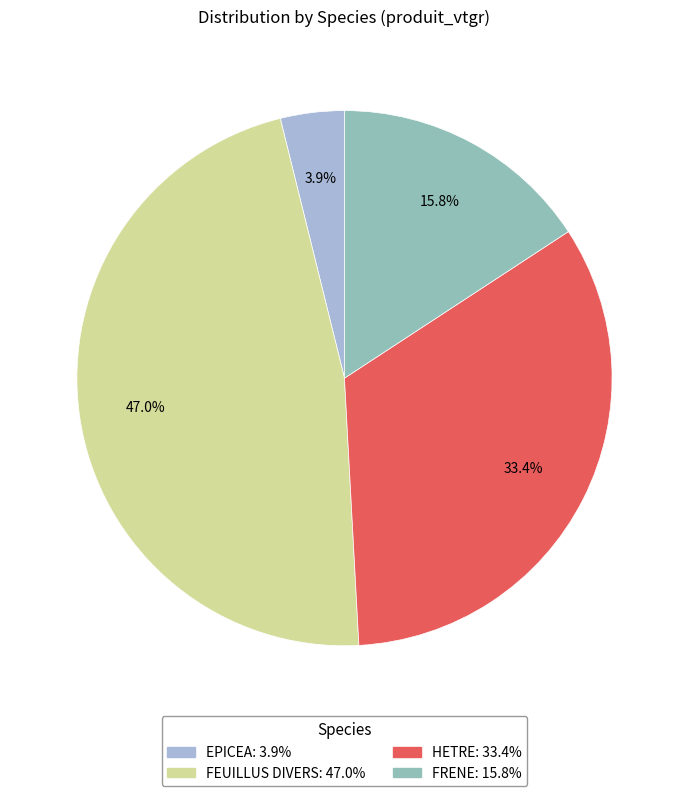

Combined, do HETRE and EPICEA account for over 50%?

No